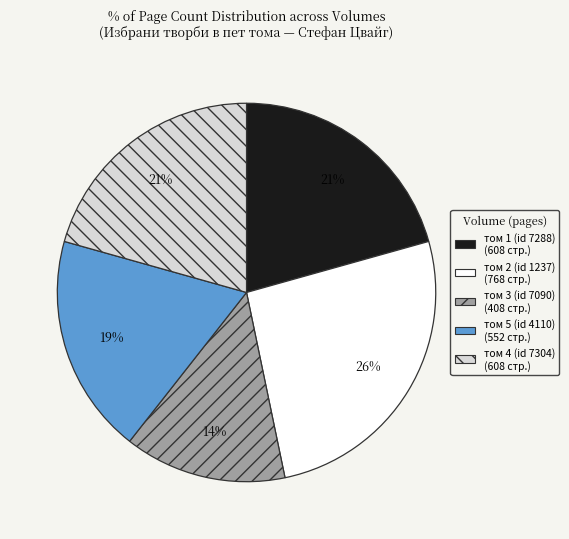

To the nearest percent, what portion does том 3 (id 7090) represent?

14%